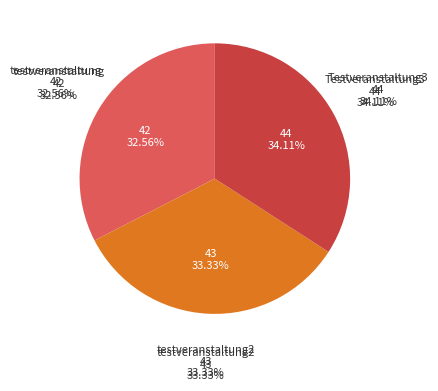

What is the ratio of the value at testveranstaltung2 to the value at testveranstaltung?

1.0